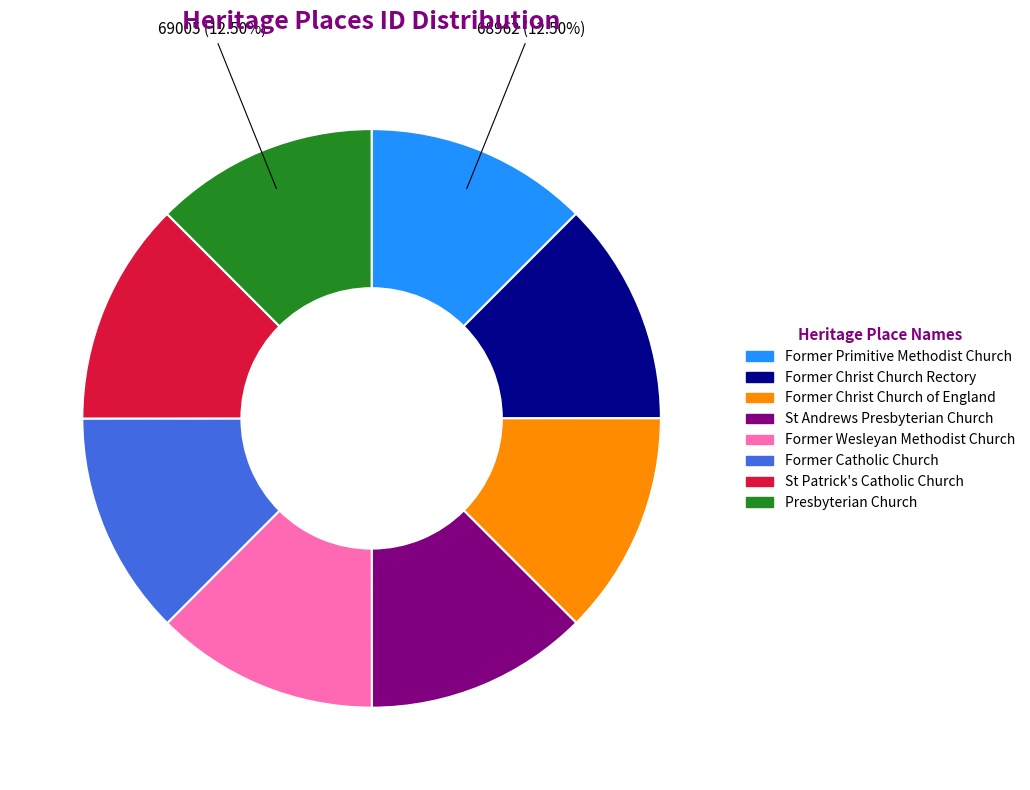

Do Former Primitive Methodist Church and Former Christ Church Rectory together represent more than half of the pie?

No